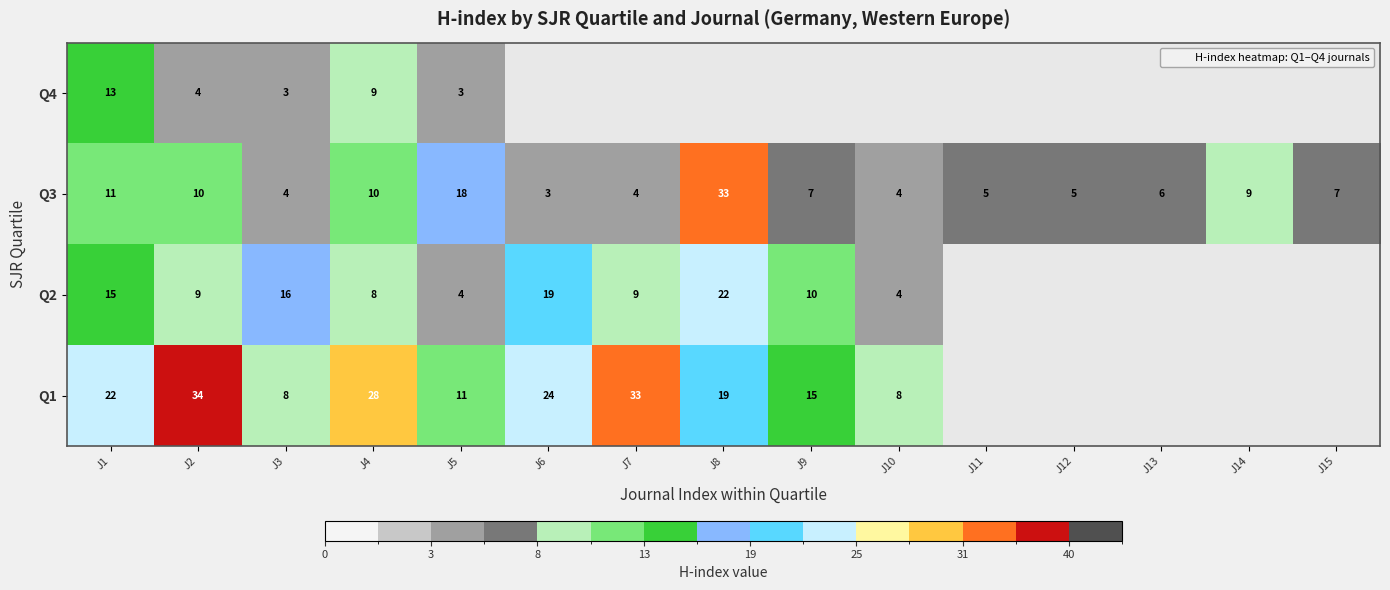

At which category is the sum across all series the highest?

J1